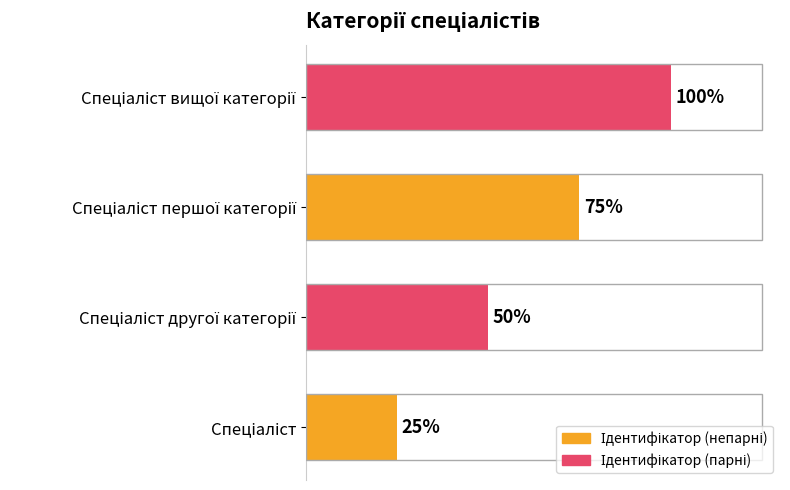

What is the sum of all values?

10